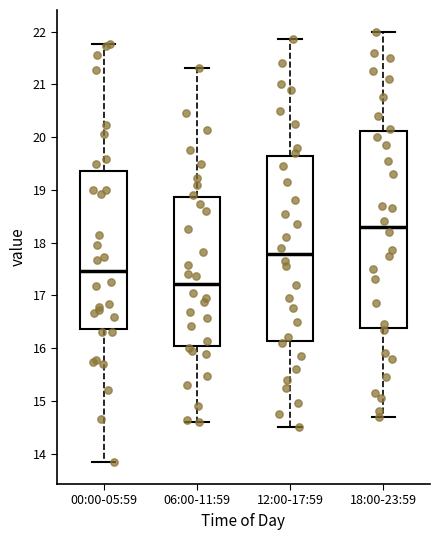

Which box is the tallest, from its lower edge to its upper edge?

18:00-23:59